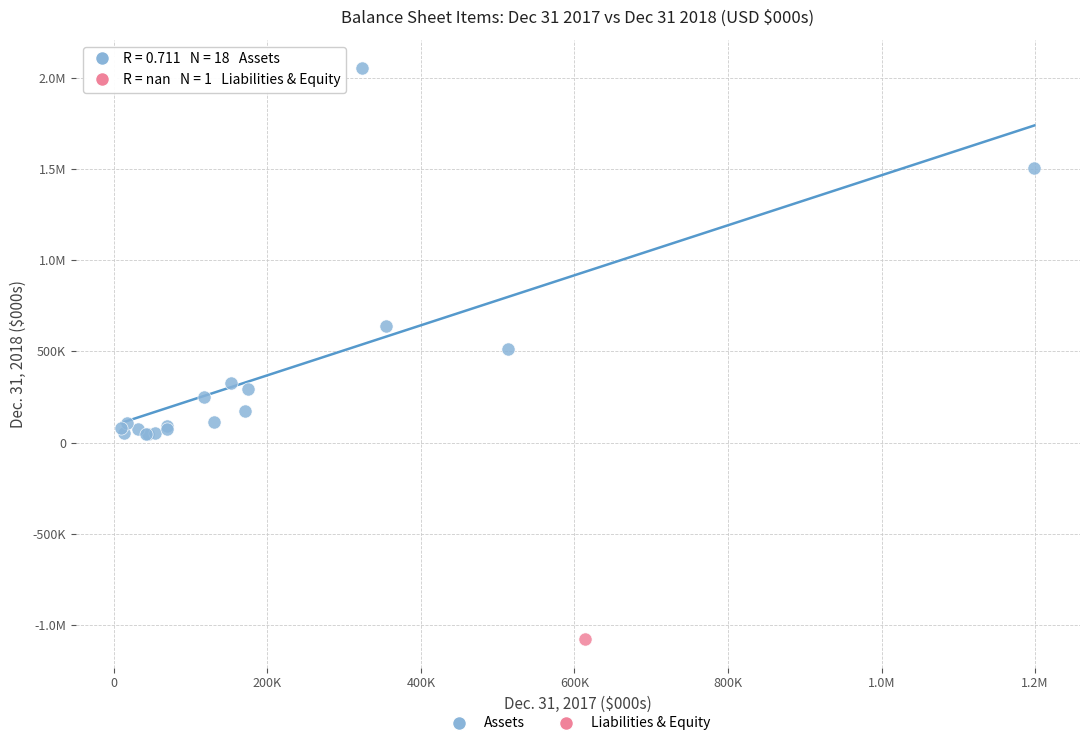

What are all the series names shown in the legend?

Assets, Liabilities & Equity